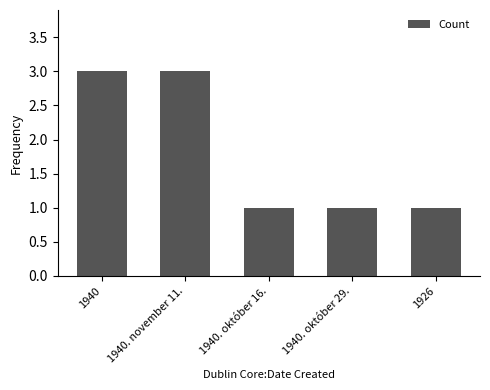

True or false: the data shows 3 at 1940. november 11..

True